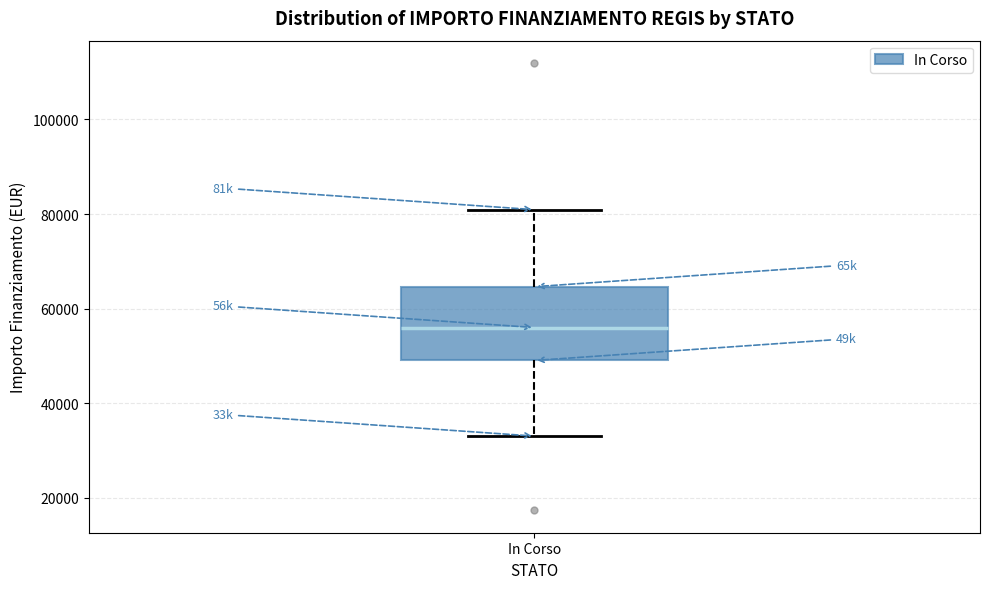

Where does the lower whisker of the box for In Corso end on the y-axis? The values are not printed on the chart, so give them approximately, as read against the axis.

32000